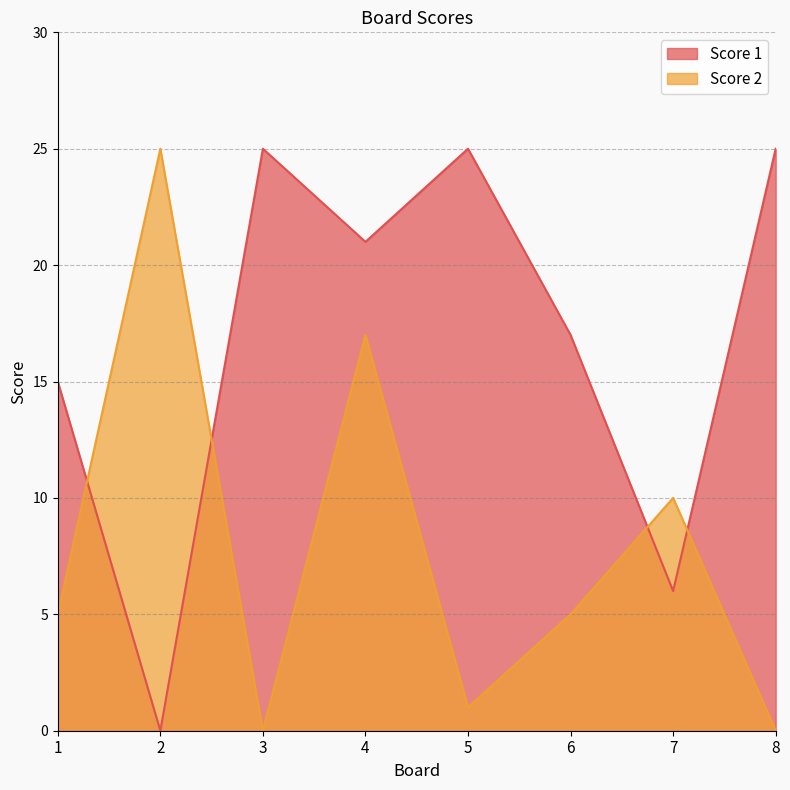

Reading left to right, list all the values displayed in this chart.

Score 1: 15	0	25	21	25	17	6	25
Score 2: 5	25	0	17	1	5	10	0